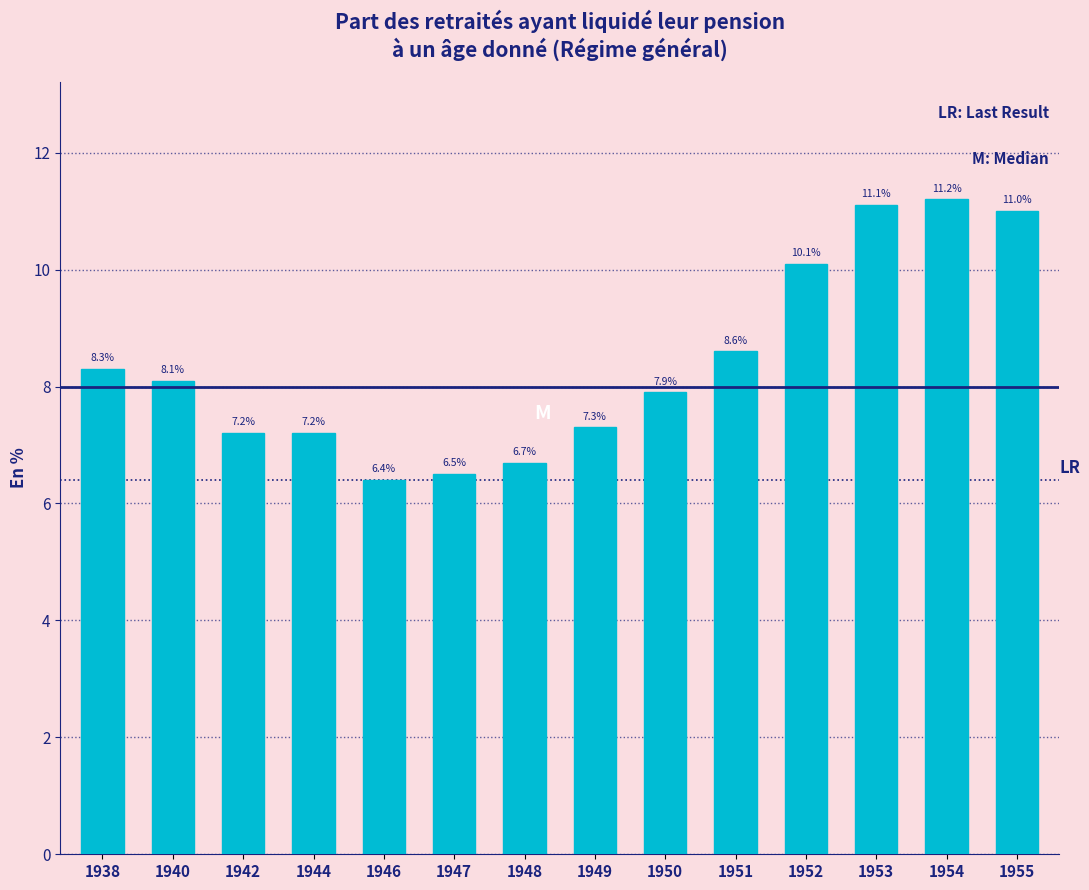

Reading right to left, what are all the values shown in this chart?

1955=11.0	1954=11.2	1953=11.1	1952=10.1	1951=8.6	1950=7.9	1949=7.3	1948=6.7	1947=6.5	1946=6.4	1944=7.2	1942=7.2	1940=8.1	1938=8.3